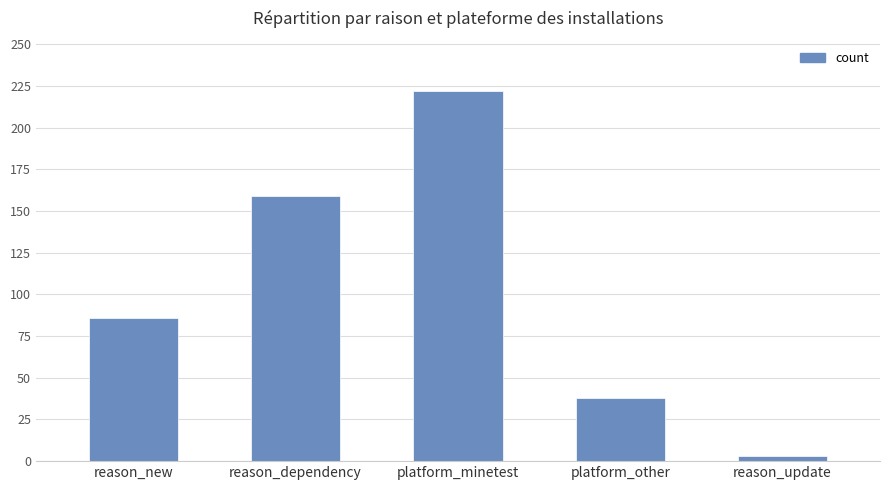

Read the value at platform_other.

38